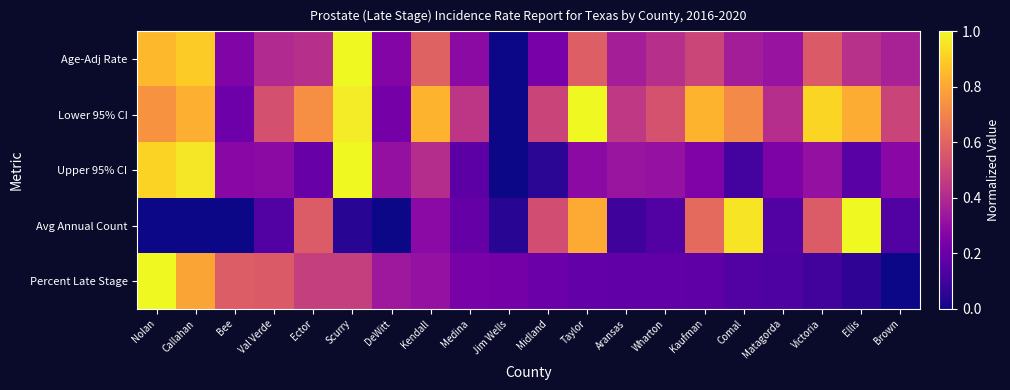

Which category has the lowest value across all series?

Jim Wells